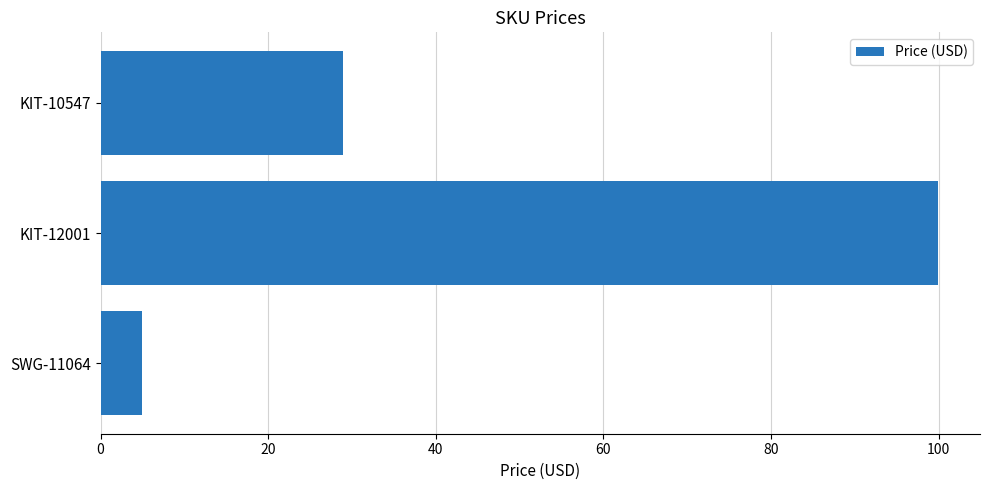

Rank the categories by value from lowest to highest.

SWG-11064, KIT-10547, KIT-12001